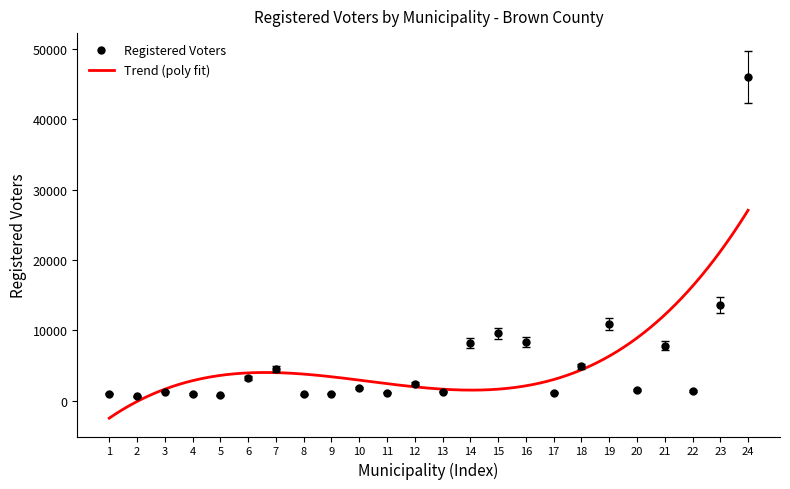

What is the maximum value for Registered Voters?

45941